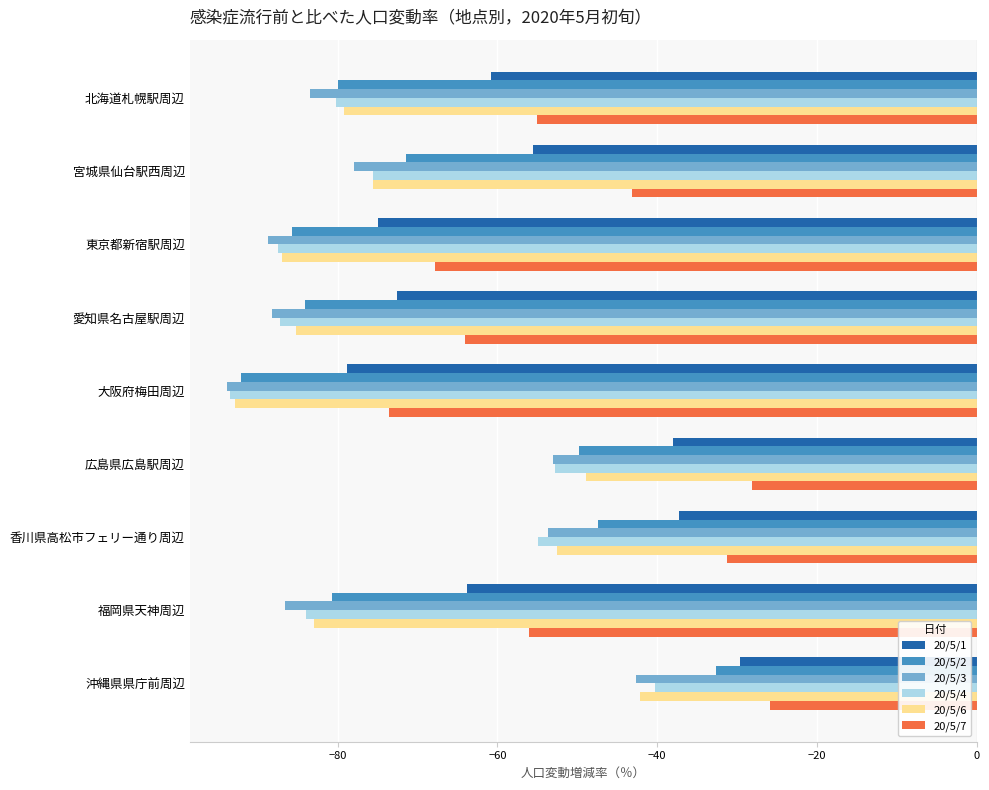

Which series has the largest total across all categories?

20/5/7